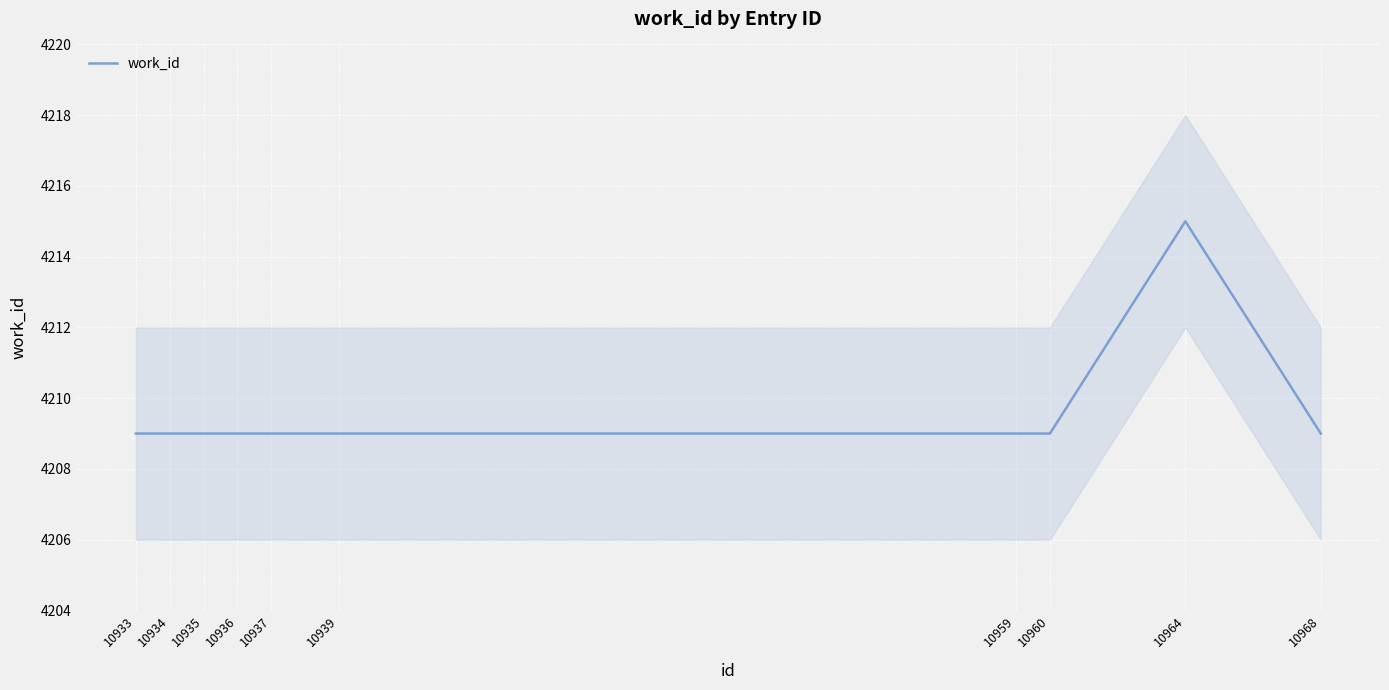

Reading left to right, extract all data points from this chart.

4209	4209	4209	4209	4209	4209	4209	4209	4215	4209